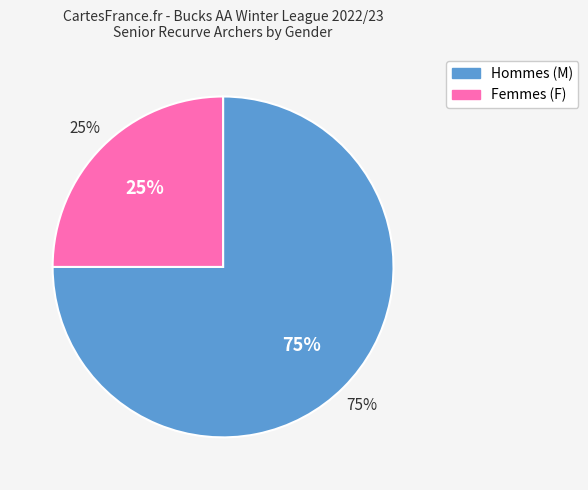

Is it true that M is 47% of the pie?

False